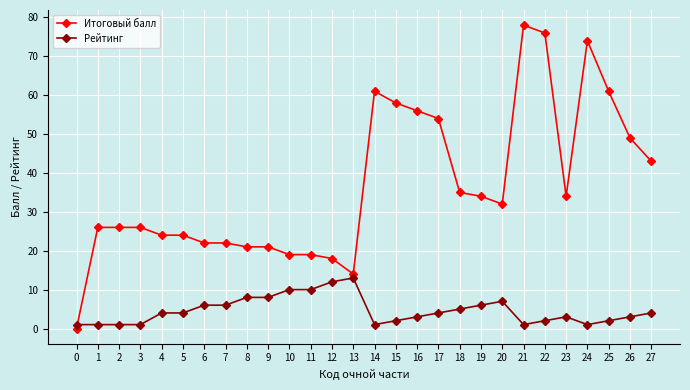

Reading right to left, transcribe all the data shown in this chart.

Итоговый балл: 27=43	26=49	25=61	24=74	23=34	22=76	21=78	20=32	19=34	18=35	17=54	16=56	15=58	14=61	13=14	12=18	11=19	10=19	9=21	8=21	7=22	6=22	5=24	4=24	3=26	2=26	1=26	0=0
Рейтинг: 27=4	26=3	25=2	24=1	23=3	22=2	21=1	20=7	19=6	18=5	17=4	16=3	15=2	14=1	13=13	12=12	11=10	10=10	9=8	8=8	7=6	6=6	5=4	4=4	3=1	2=1	1=1	0=1